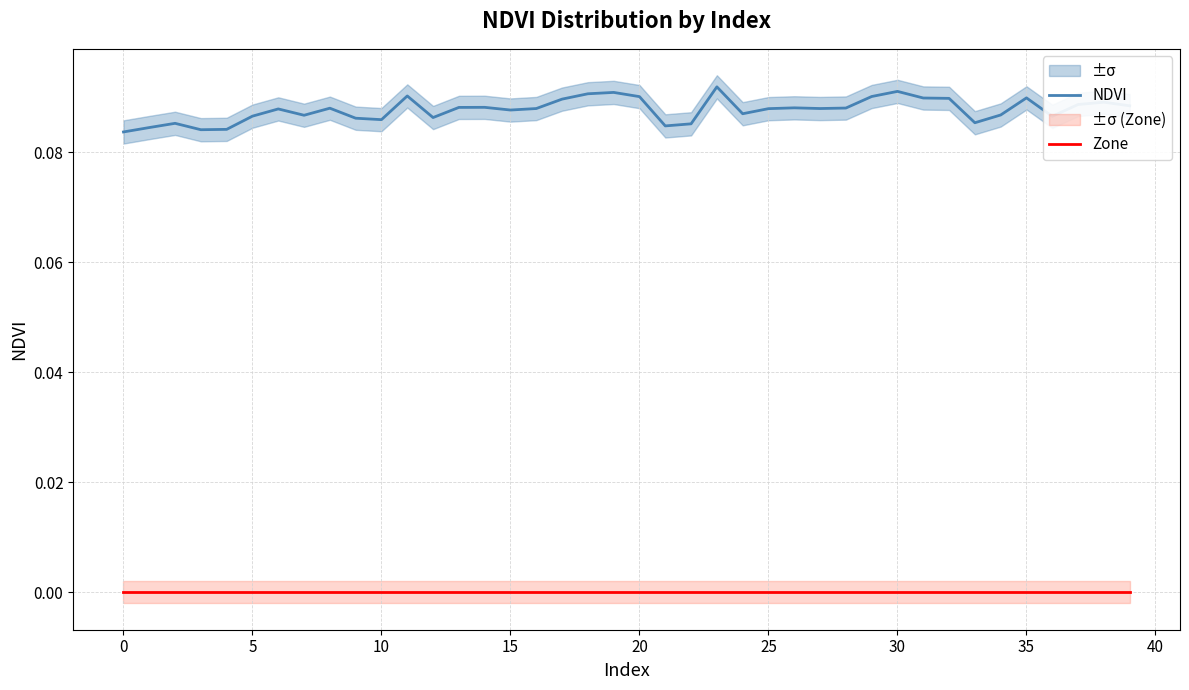

True or false: NDVI and Zone intersect in this chart.

False